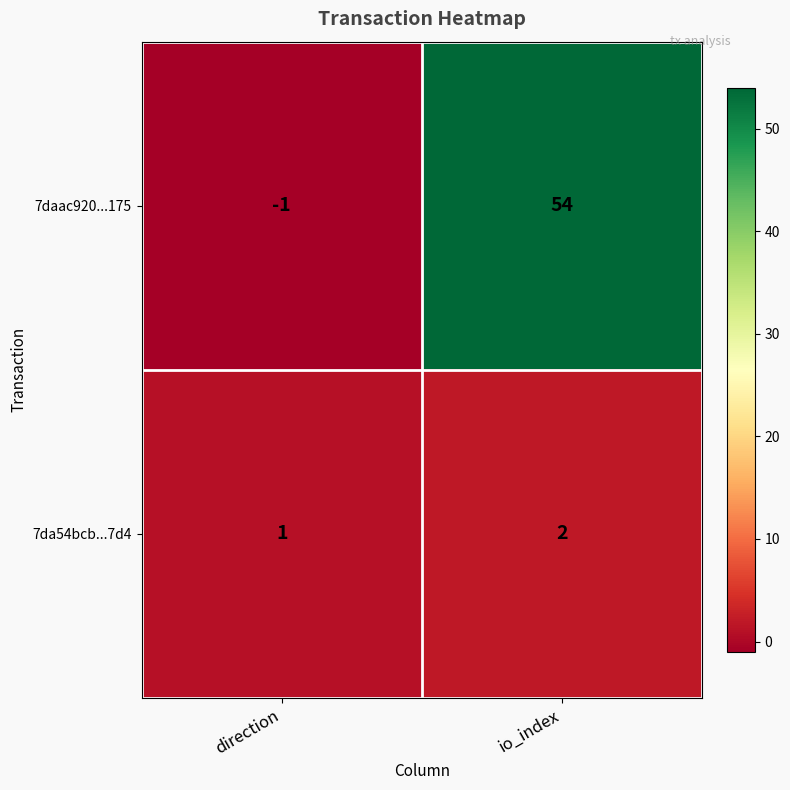

What is the sum of the 7da54bcb...7d4 values at direction and io_index?

3